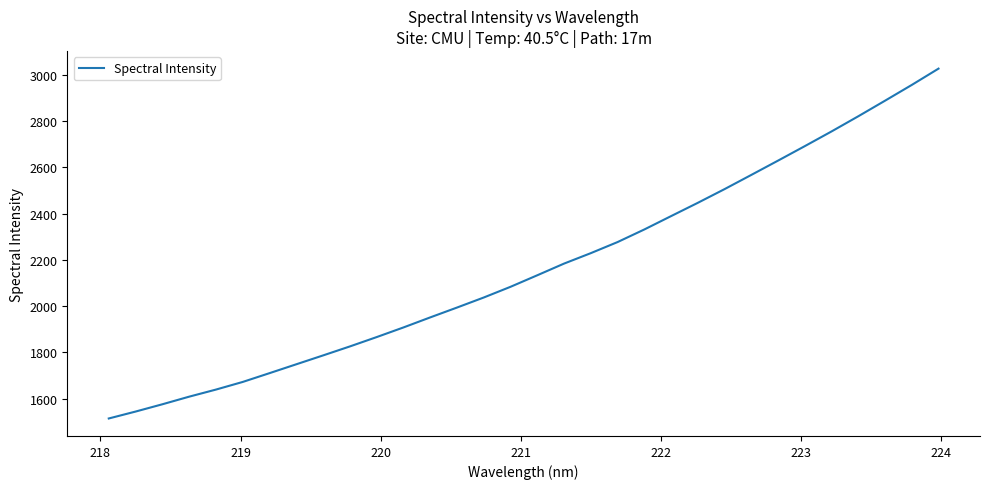

What is the minimum value shown in the chart?

1513.9